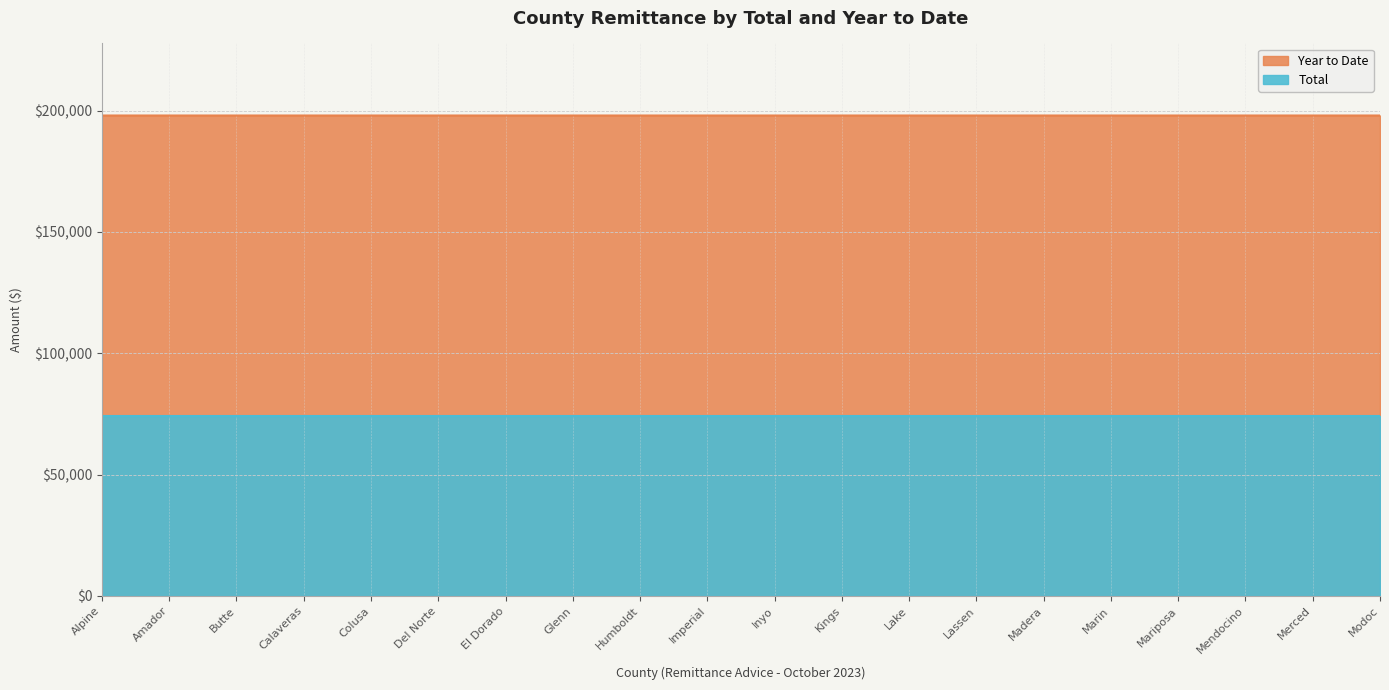

Is the value of Year to Date at Alpine greater than the value of Total at Amador?

No